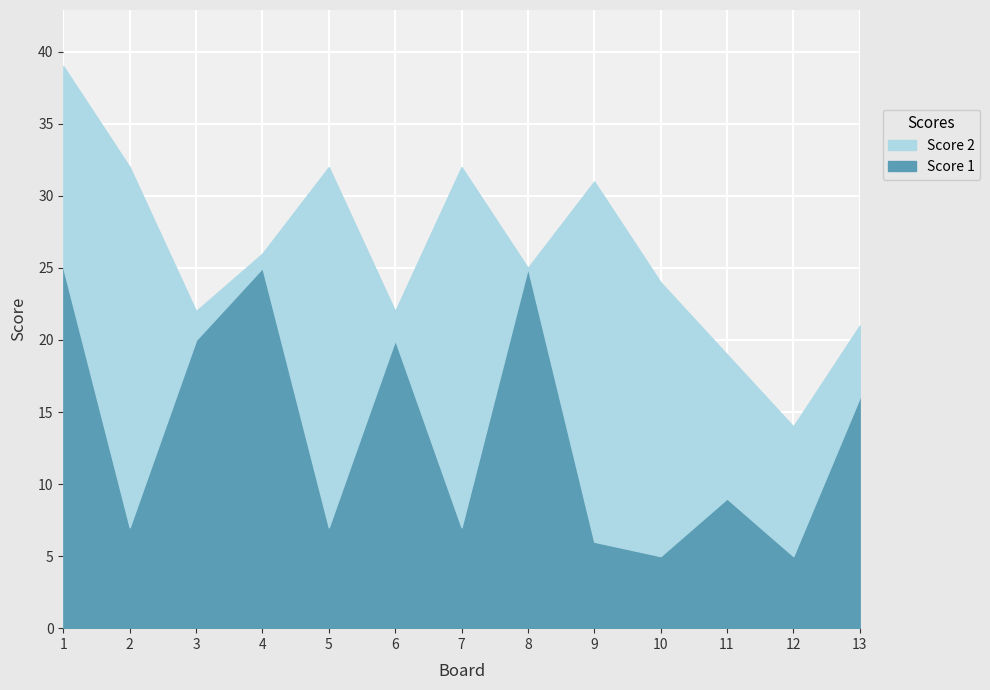

Between 6 and 2, which is larger?

6